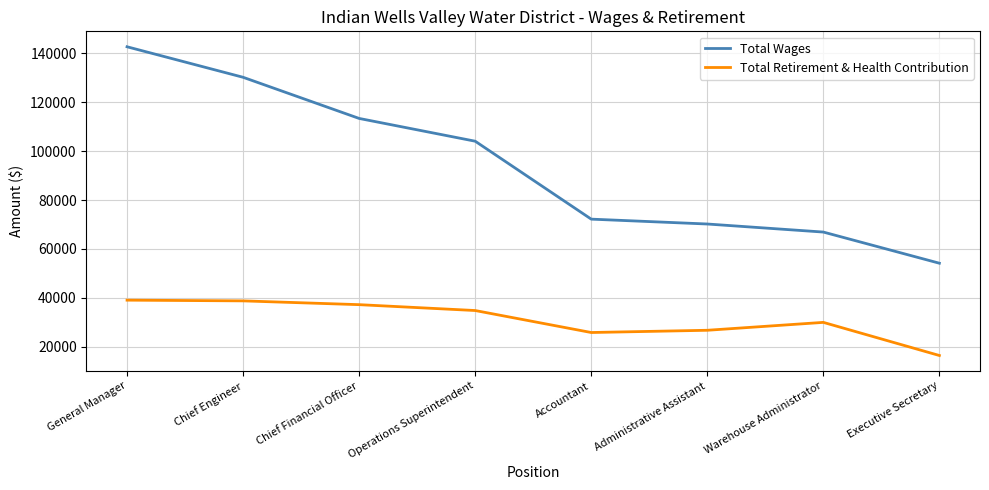

What is the average value of the Total Retirement & Health Contribution series?

31025